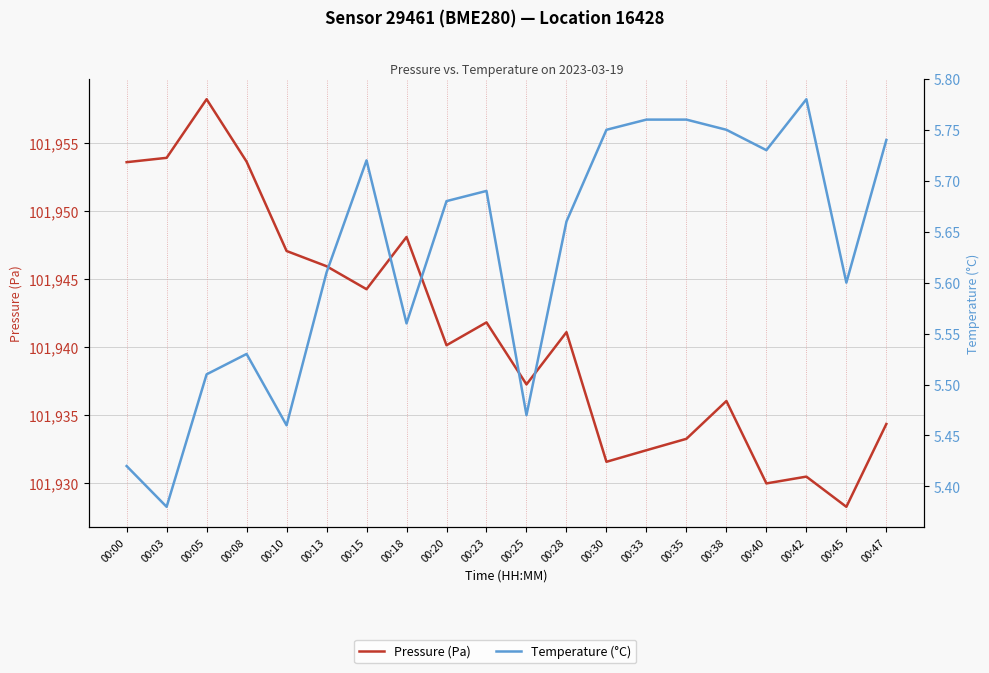

Between 00:20 and 00:05, which is larger?

00:05